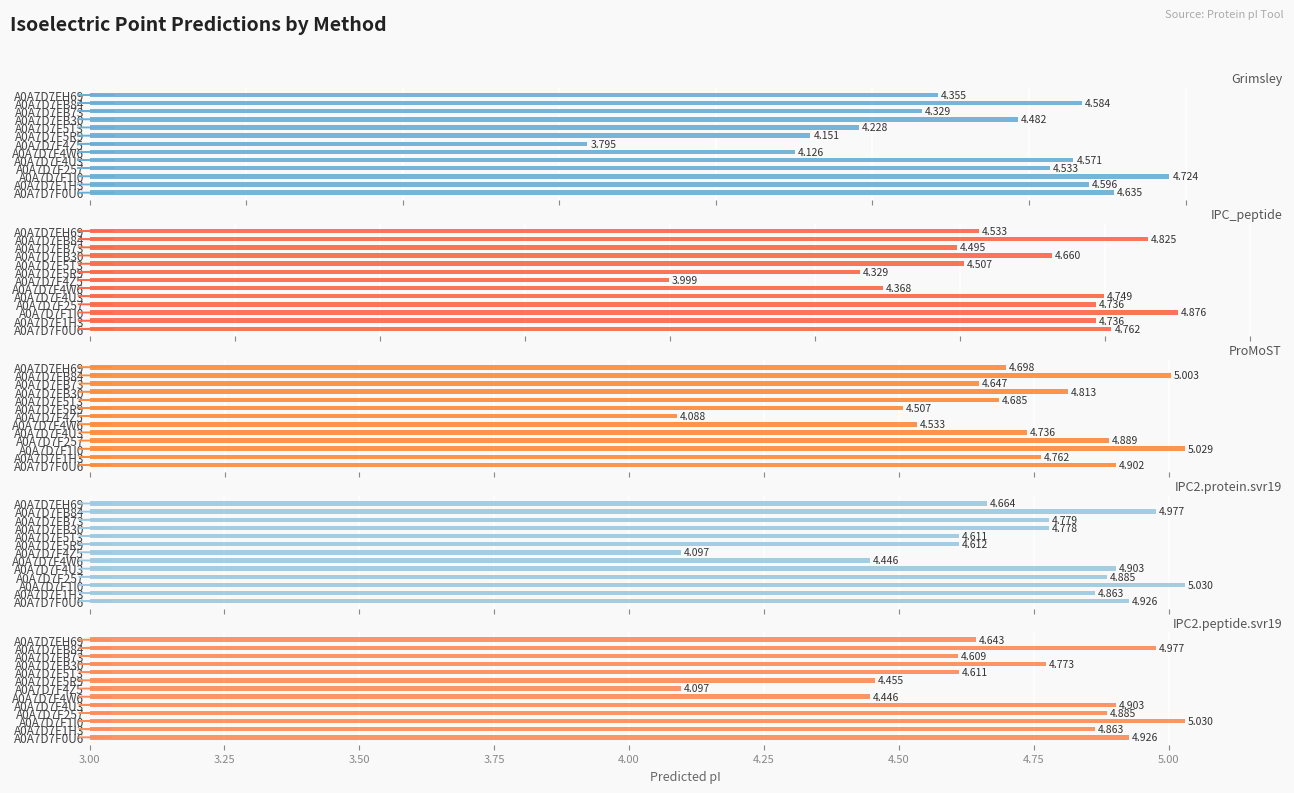

What is the average value of the IPC_peptide series?

4.6